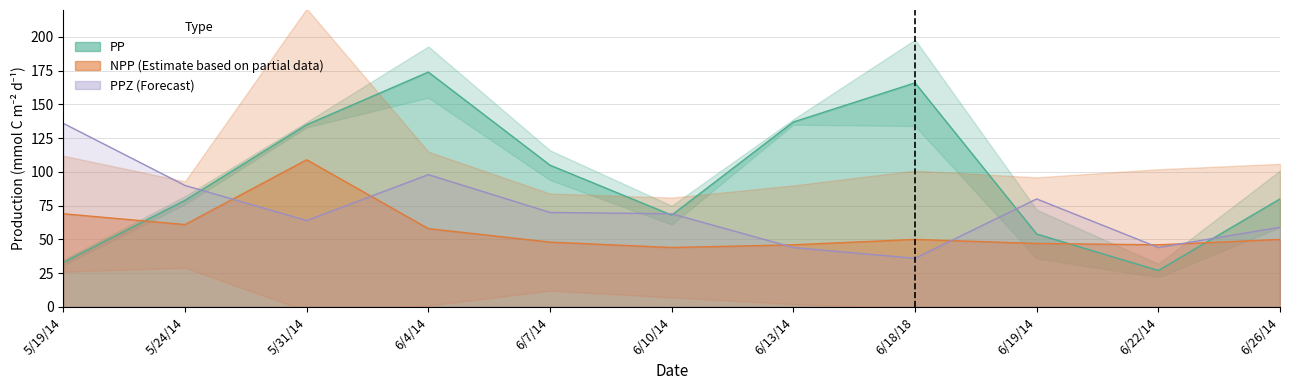

Which series has the largest range (max minus min)?

PP